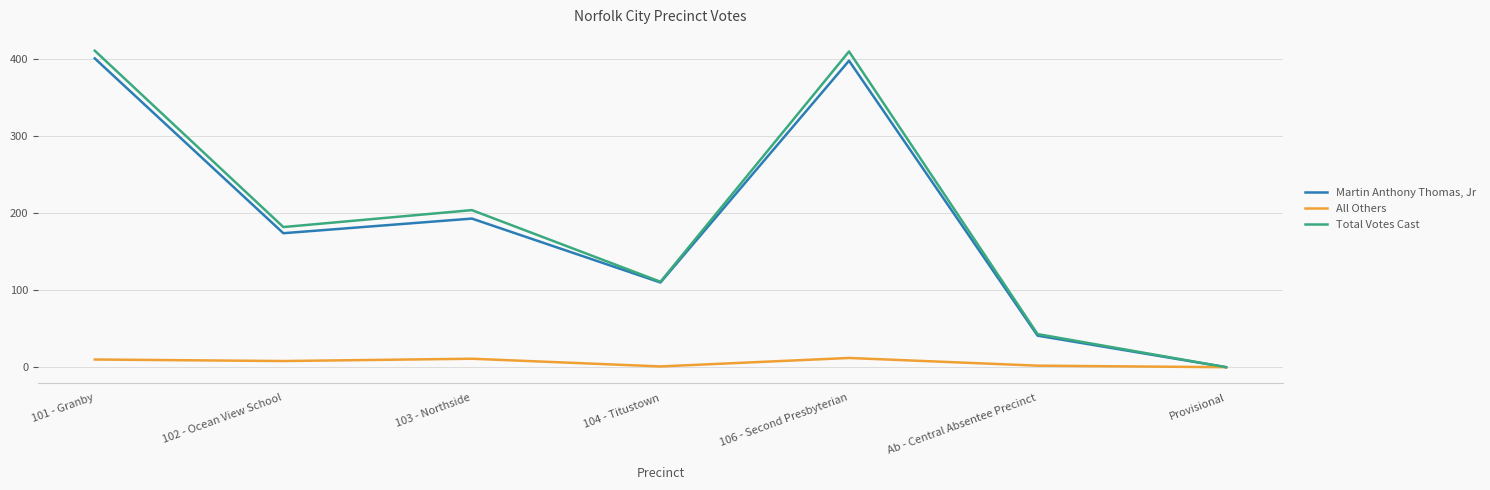

The value of Martin Anthony Thomas, Jr at 106 - Second Presbyterian is 599. True or false?

False